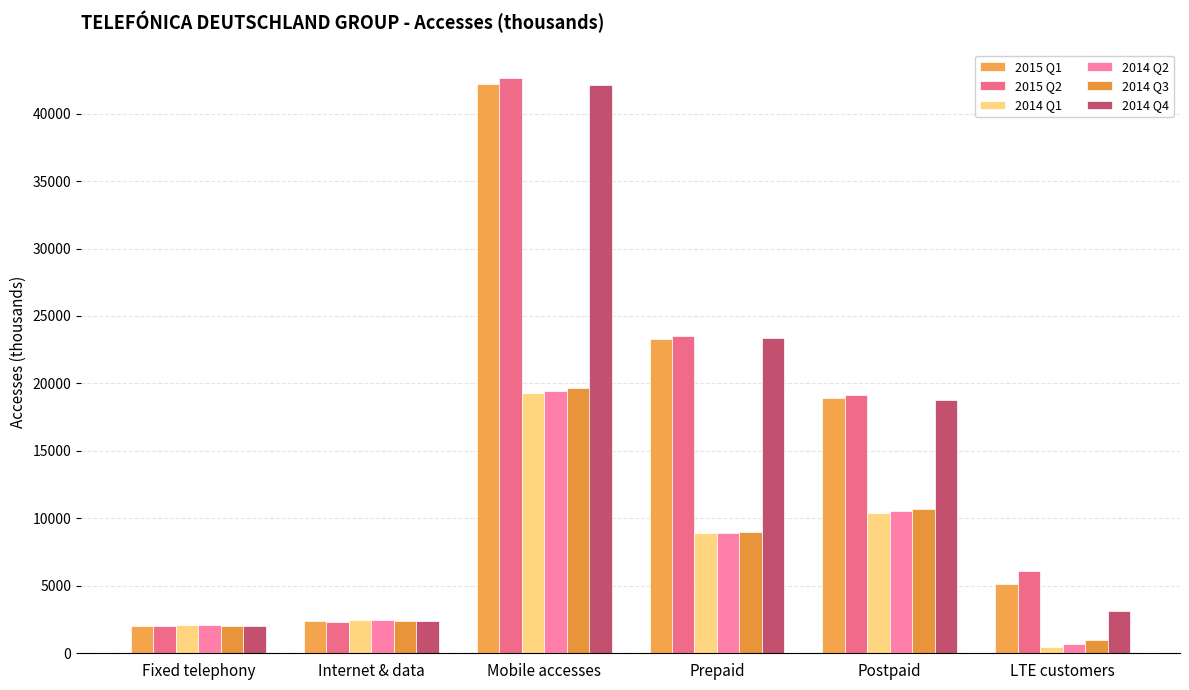

List the labels in order of 2014 Q1 value, smallest first.

LTE customers, Fixed telephony, Internet & data, Prepaid, Postpaid, Mobile accesses